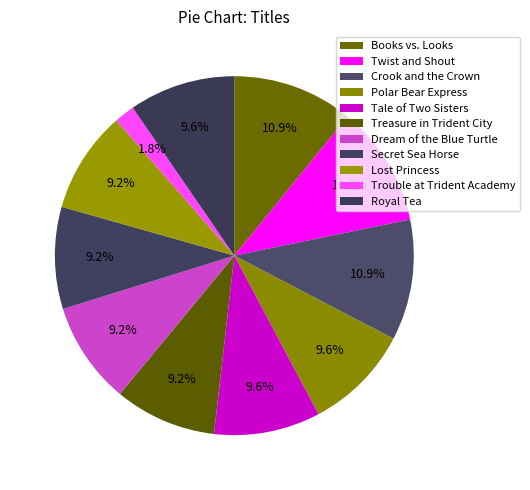

Which has a higher value, Tale of Two Sisters or Twist and Shout?

Twist and Shout